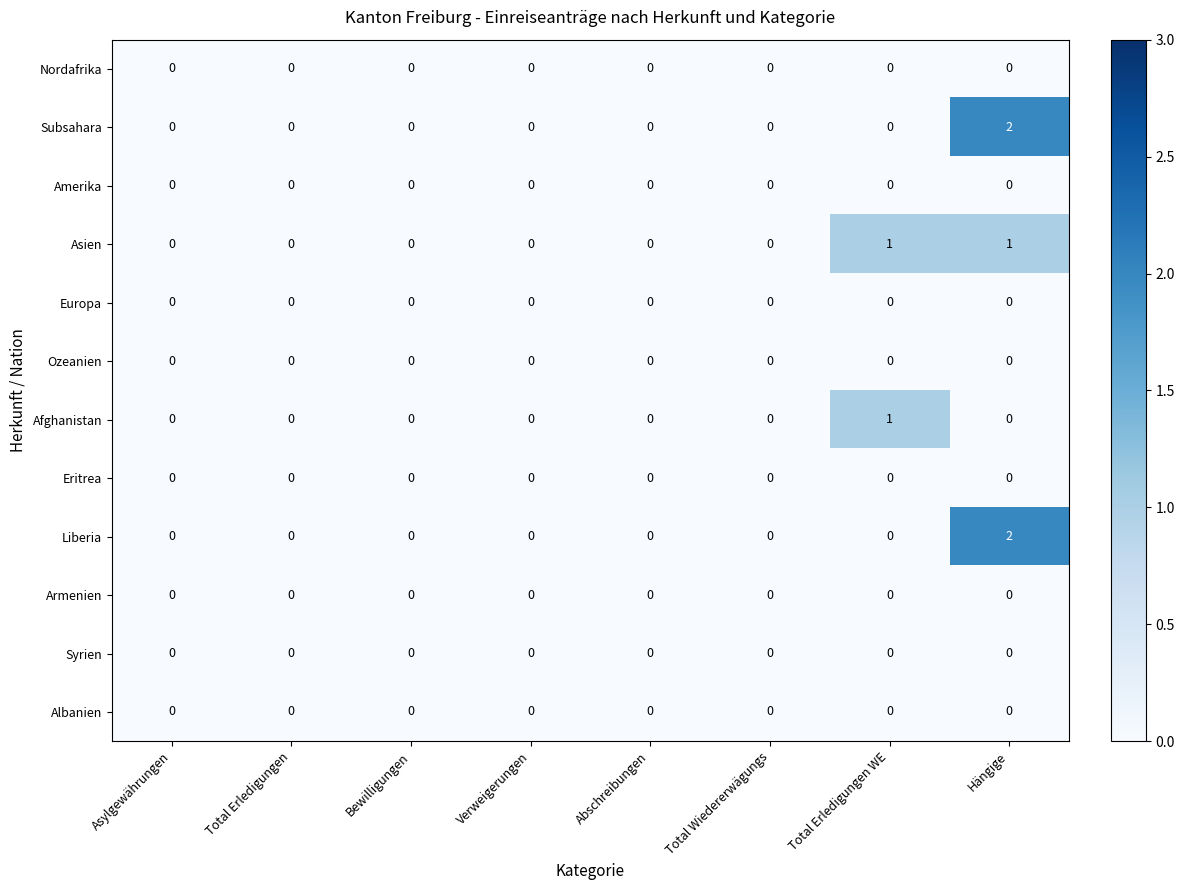

Count the Subsahara values in the range 0 to 1.

7